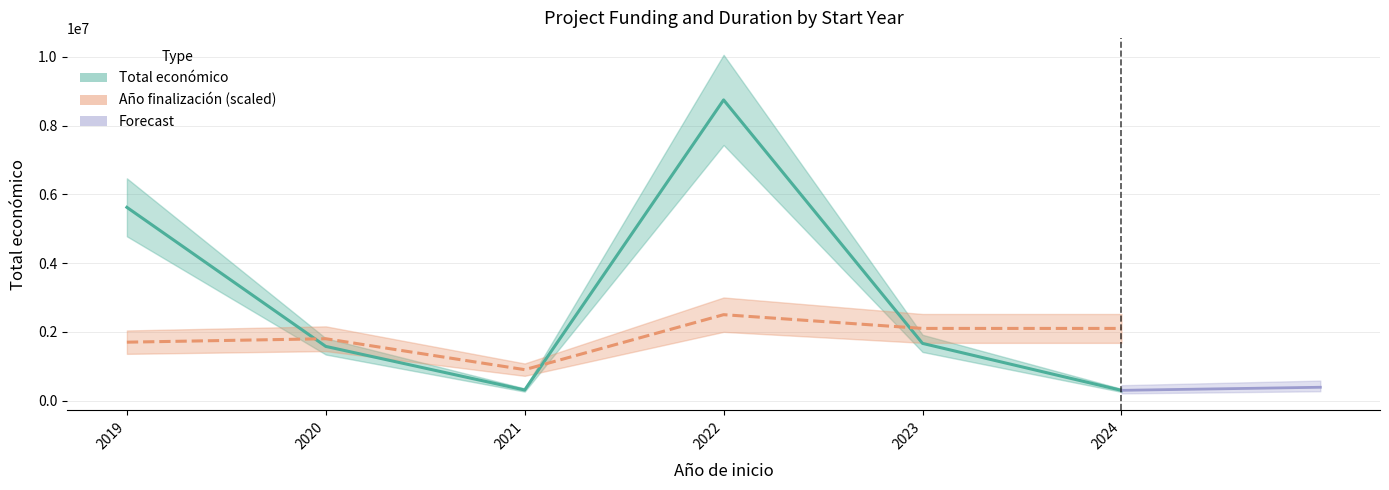

At which category is the sum across all series the highest?

2022